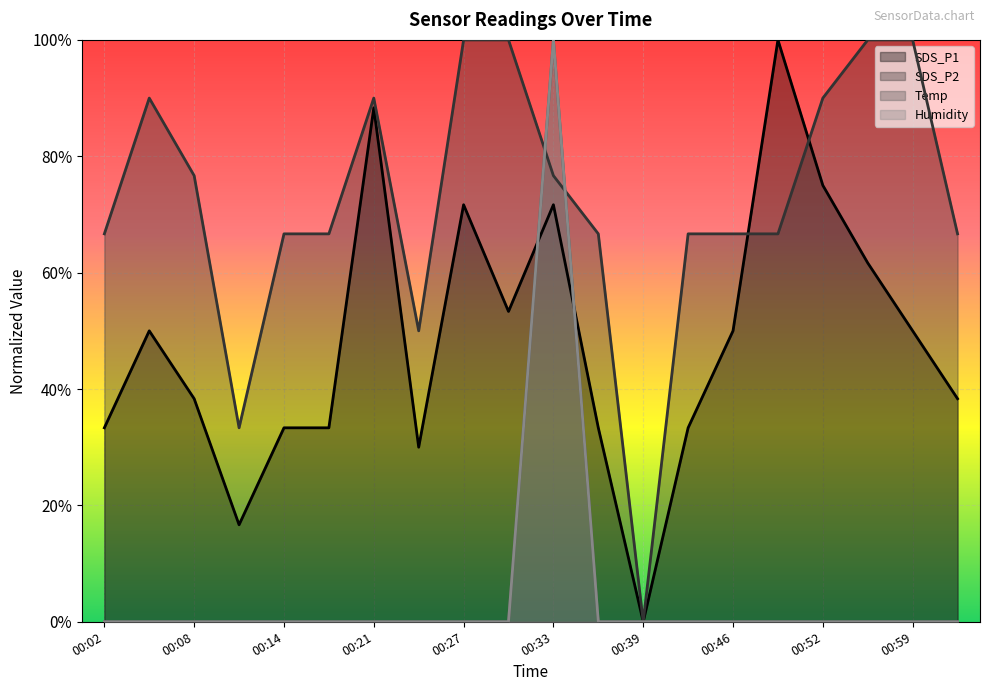

Between 00:18 and 00:59, which series saw the biggest shift?

SDS_P2